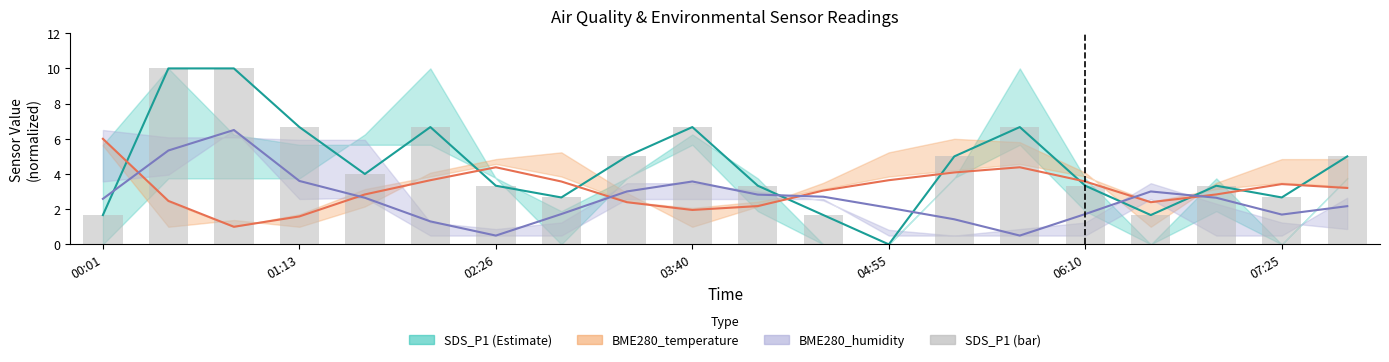

Between 06:10 and 13, which series saw the biggest shift?

SDS_P1